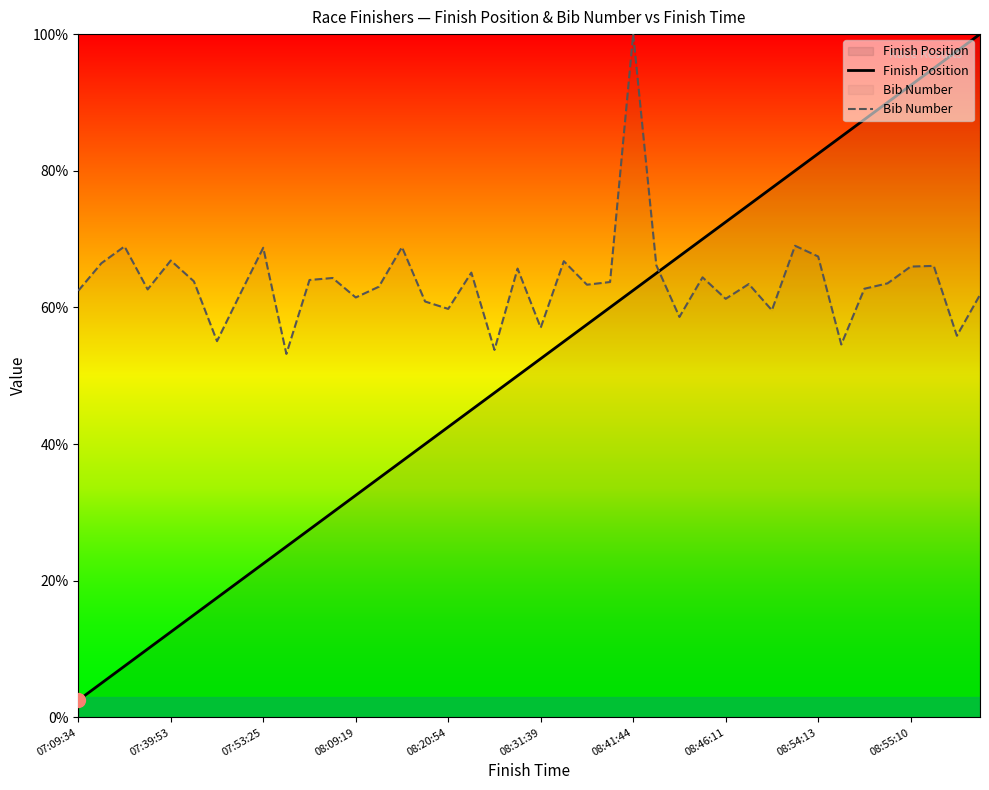

After their last crossing, which series has the higher values: Bib Number or Finish Position?

Finish Position